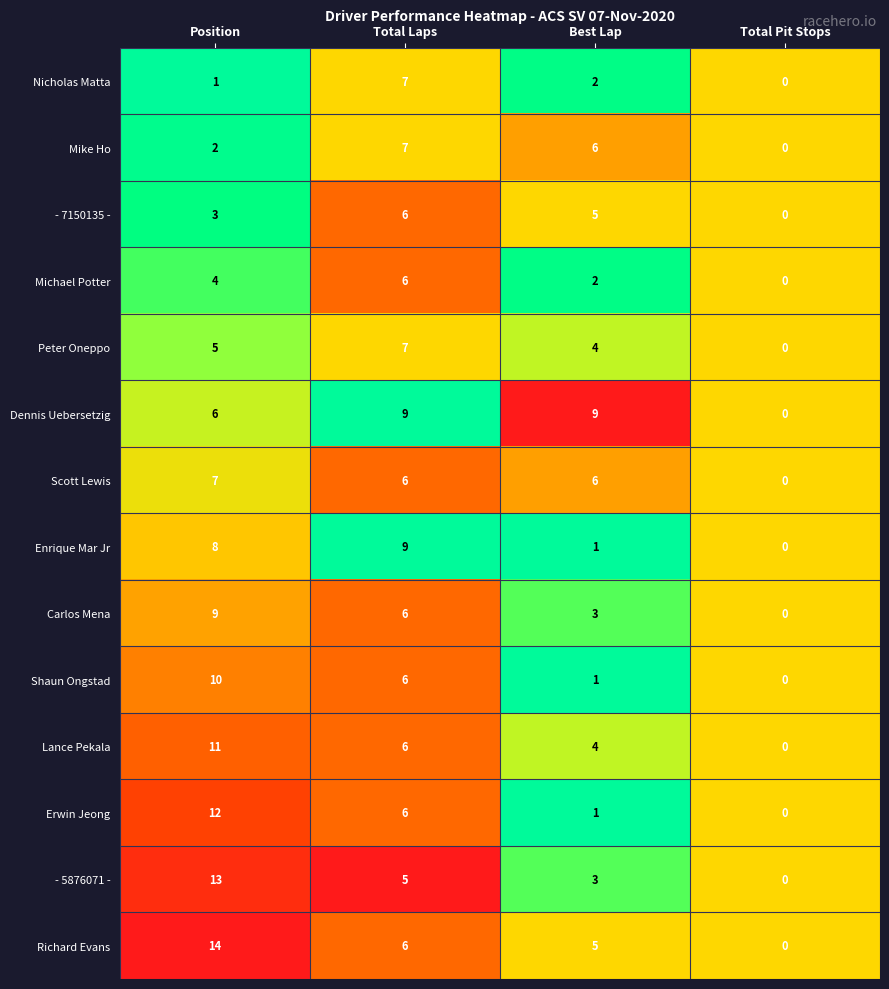

The Mike Ho series shows 8 at Best Lap. True or false?

False